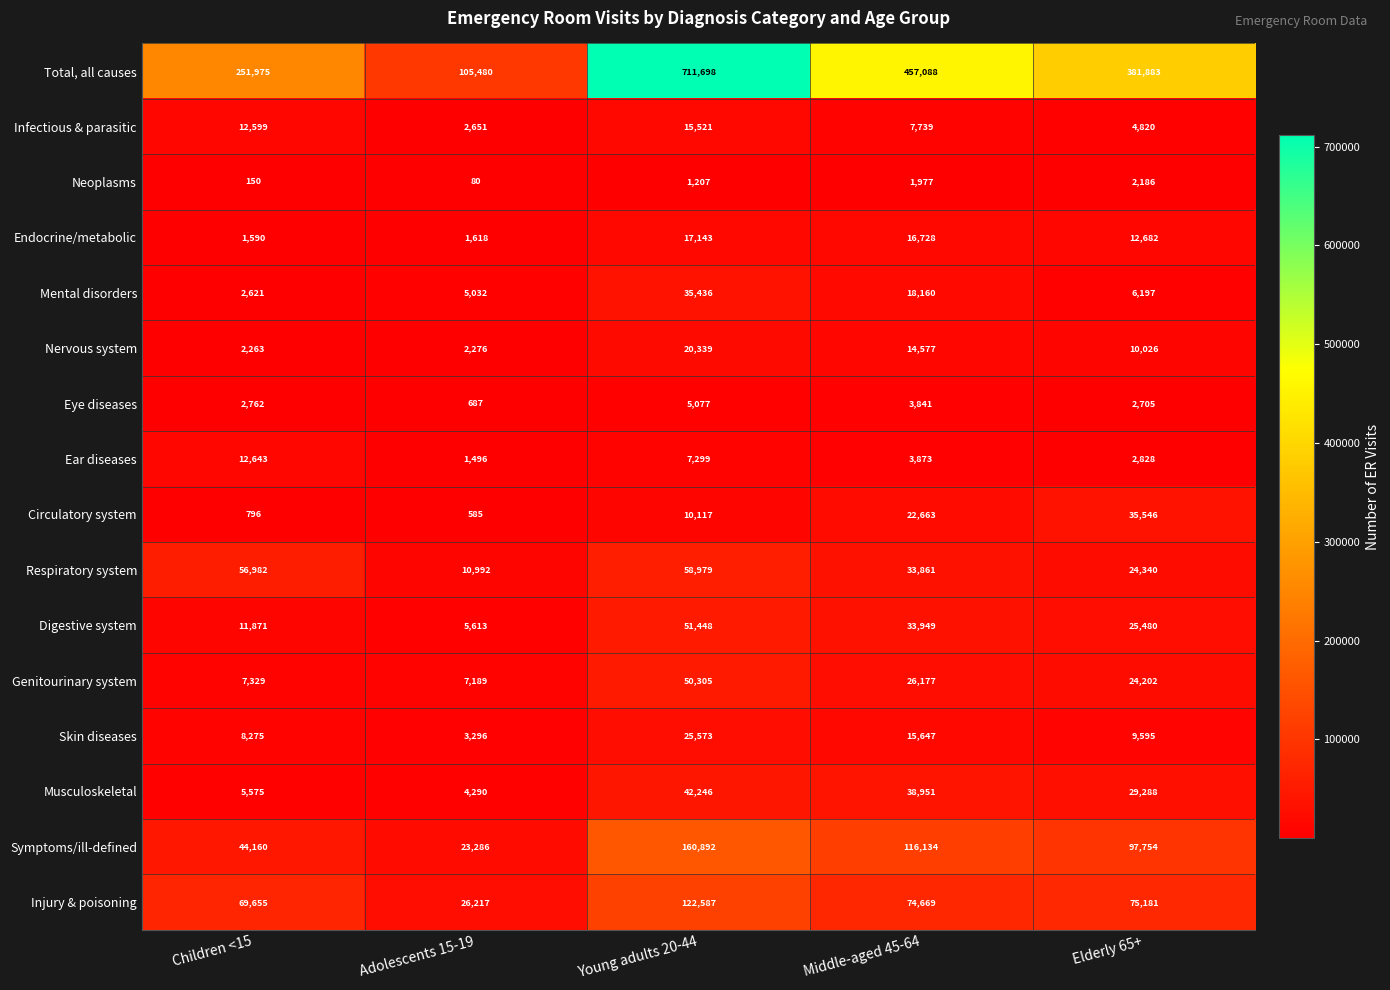

What is the difference between the maximum and minimum values in the Mental disorders series?

32815